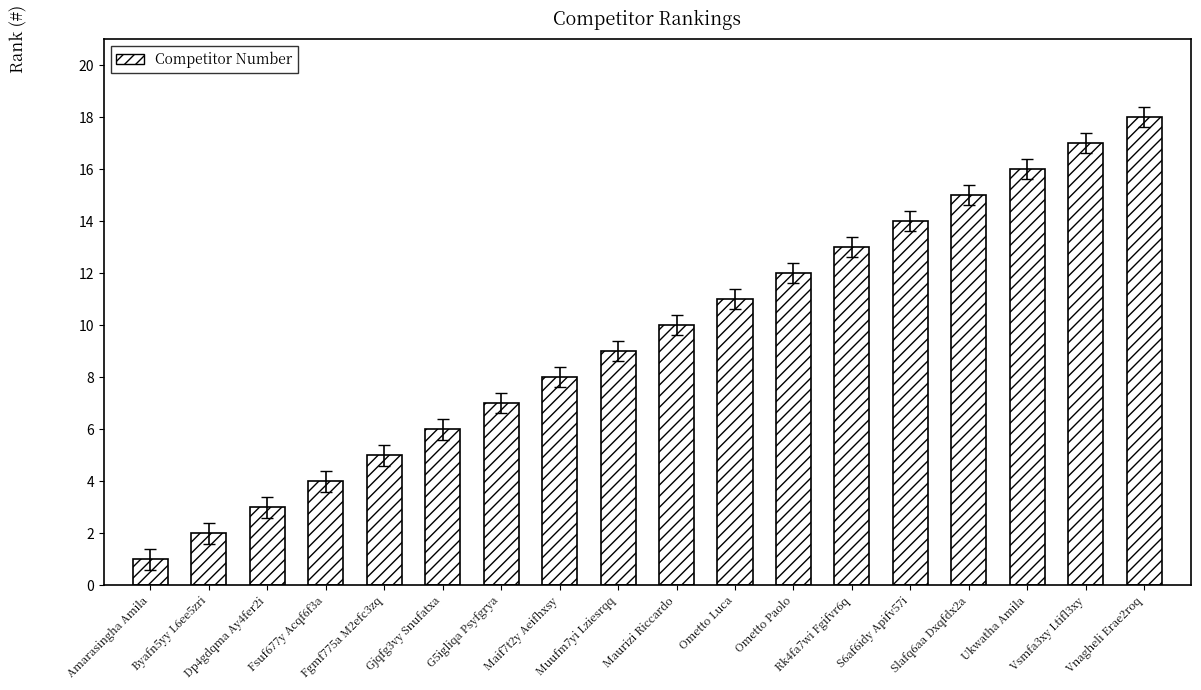

Are the bars grouped side by side (vs. stacked)?

No